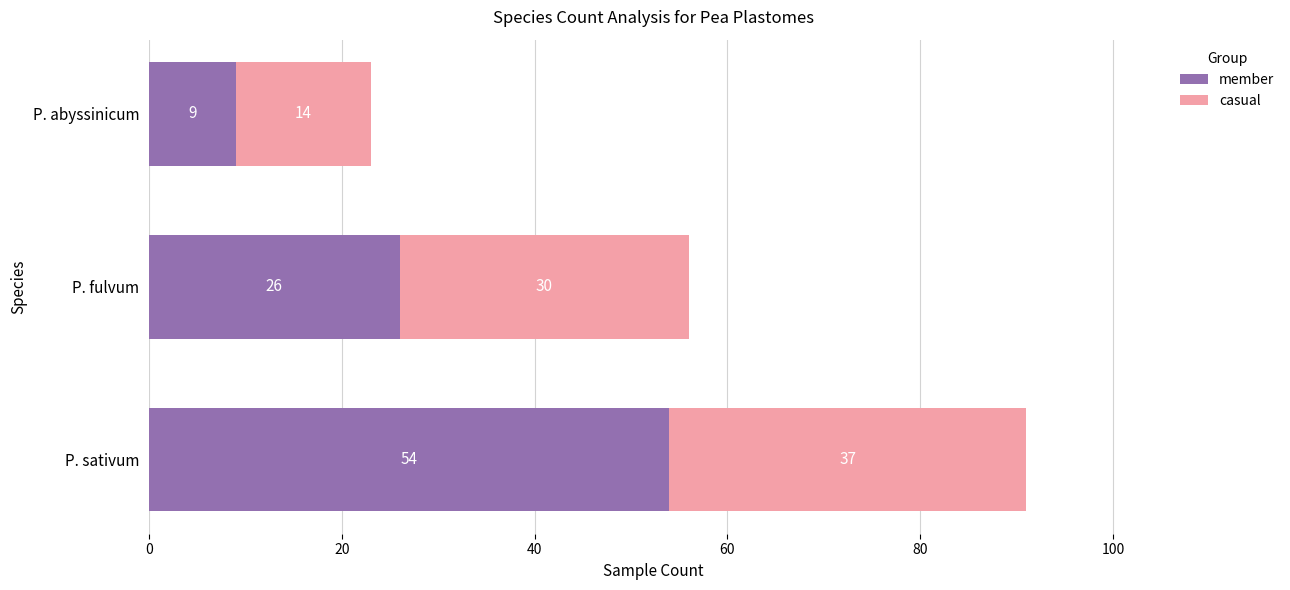

The member series shows 54 at P. sativum. True or false?

True